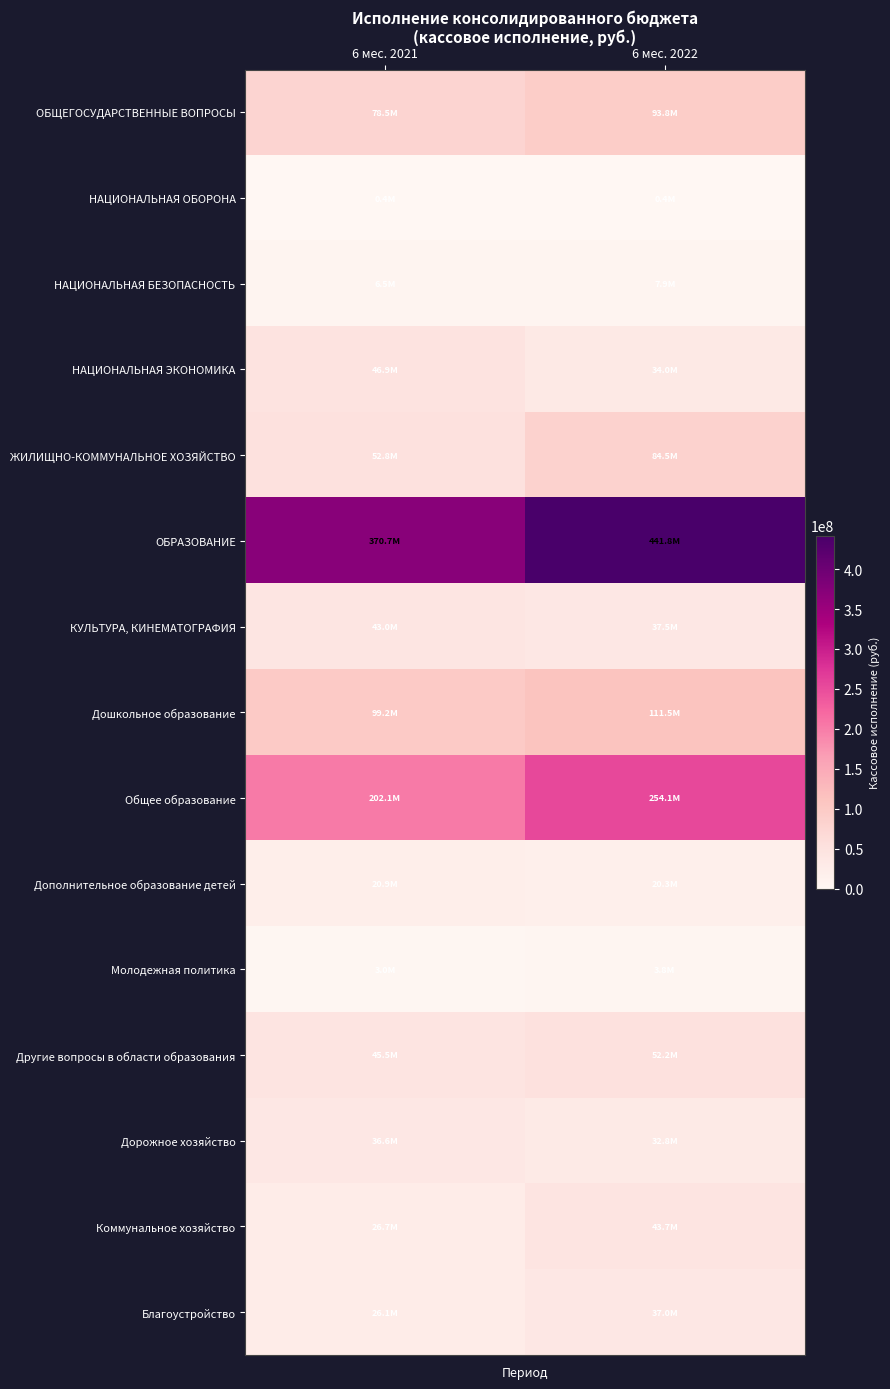

At how many categories does at least one series exceed 284481335?

2